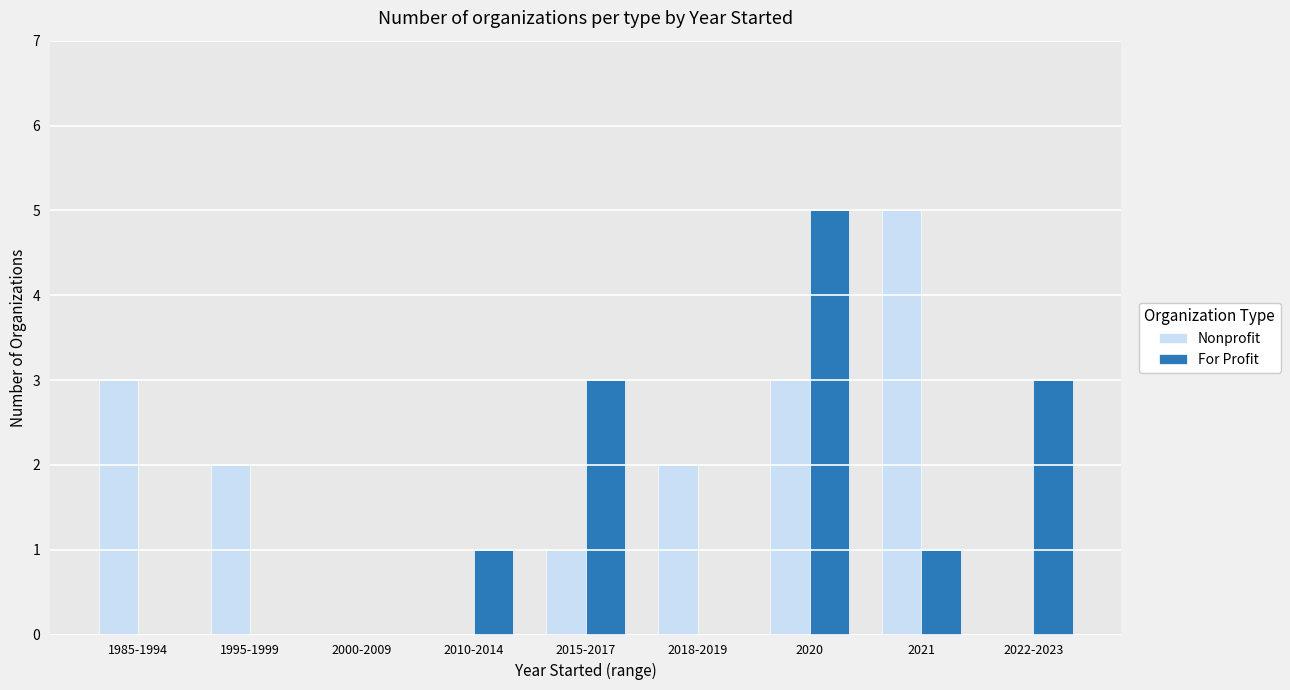

Between 1985-1994 and 2000-2009, which series saw the biggest shift?

Nonprofit